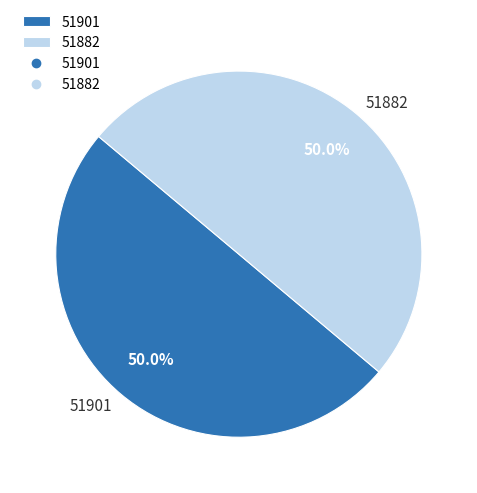

Combined, what portion of the pie is 51901 and 51882?

100.0%